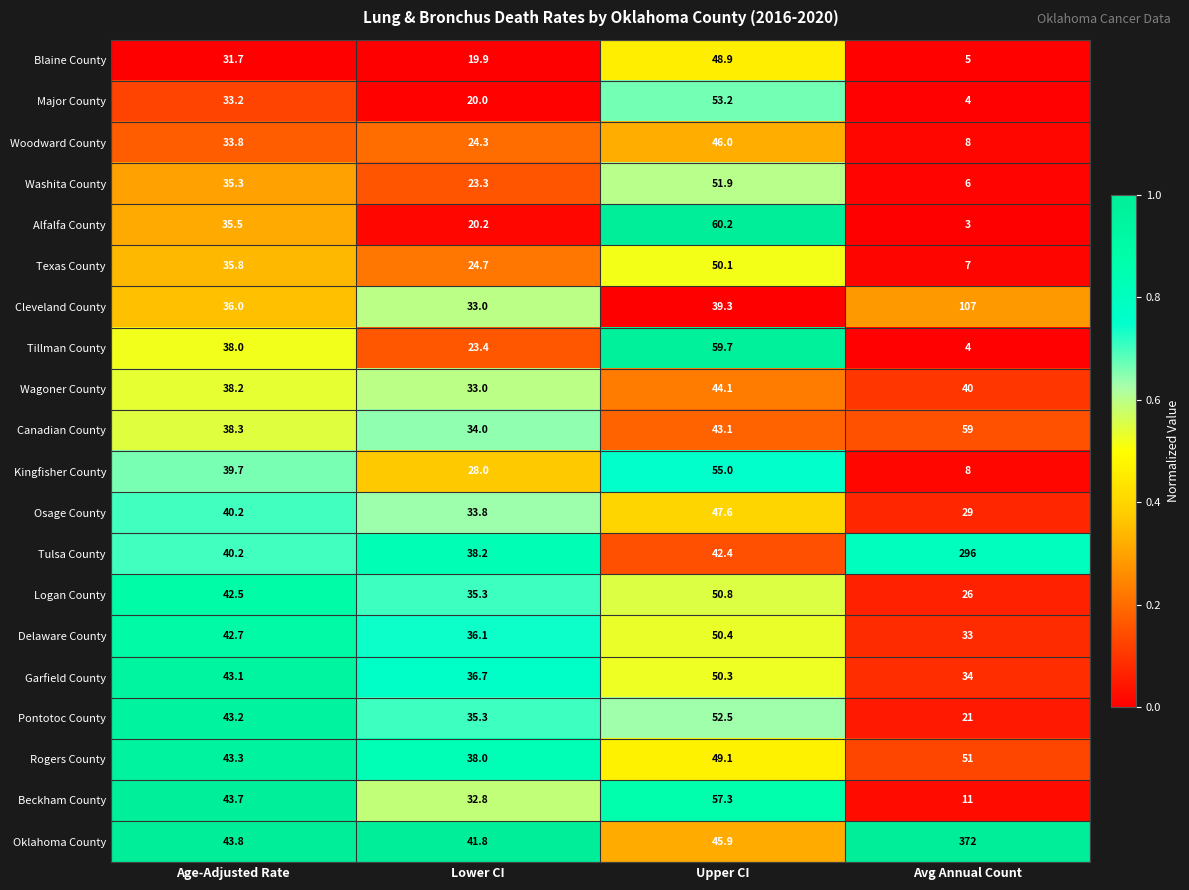

What is the total value across all series at Avg Annual Count?

1124.0